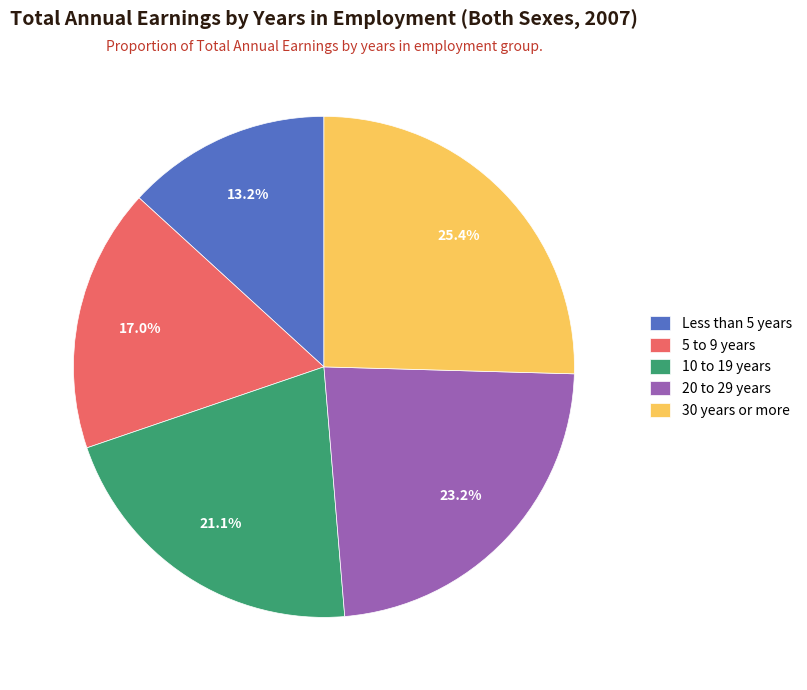

To the nearest percent, what percentage of the pie is 20 to 29 years?

23%